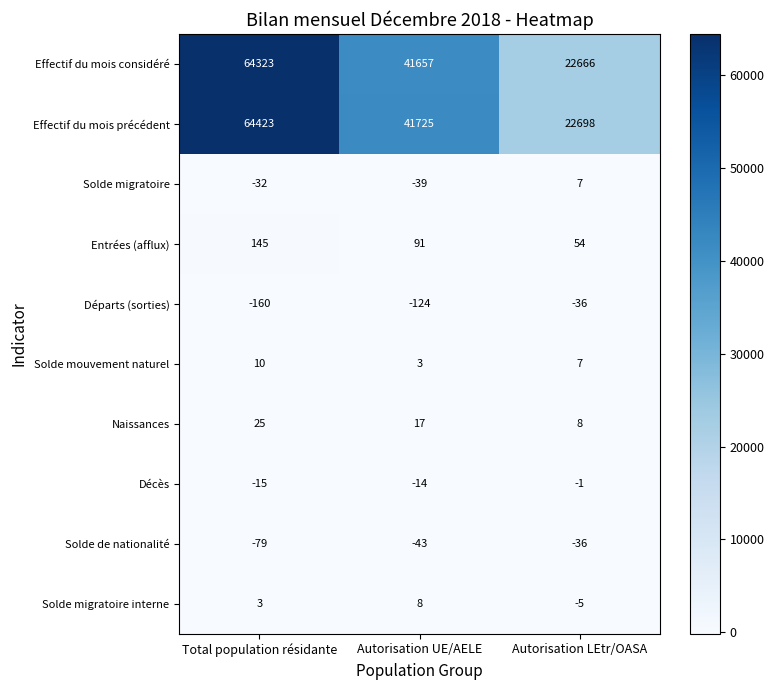

Reading left to right, extract all data points from this chart.

Effectif du mois considéré: 64323	41657	22666
Effectif du mois précédent: 64423	41725	22698
Solde migratoire: -32	-39	7
Entrées (afflux): 145	91	54
Départs (sorties): -160	-124	-36
Solde mouvement naturel: 10	3	7
Naissances: 25	17	8
Décès: -15	-14	-1
Solde de nationalité: -79	-43	-36
Solde migratoire interne: 3	8	-5